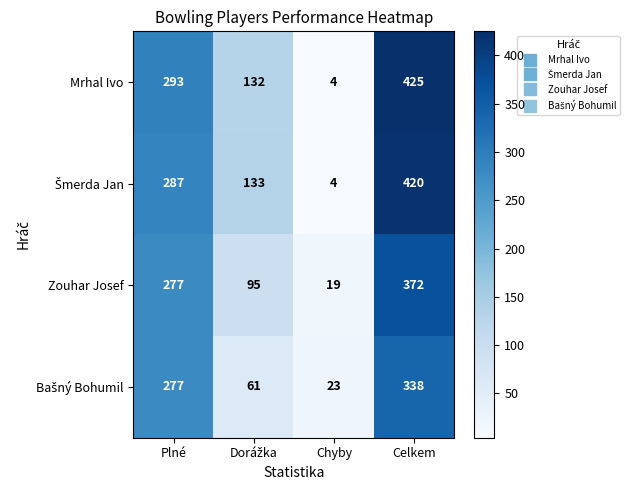

Count the Zouhar Josef values in the range 95 to 372.

3